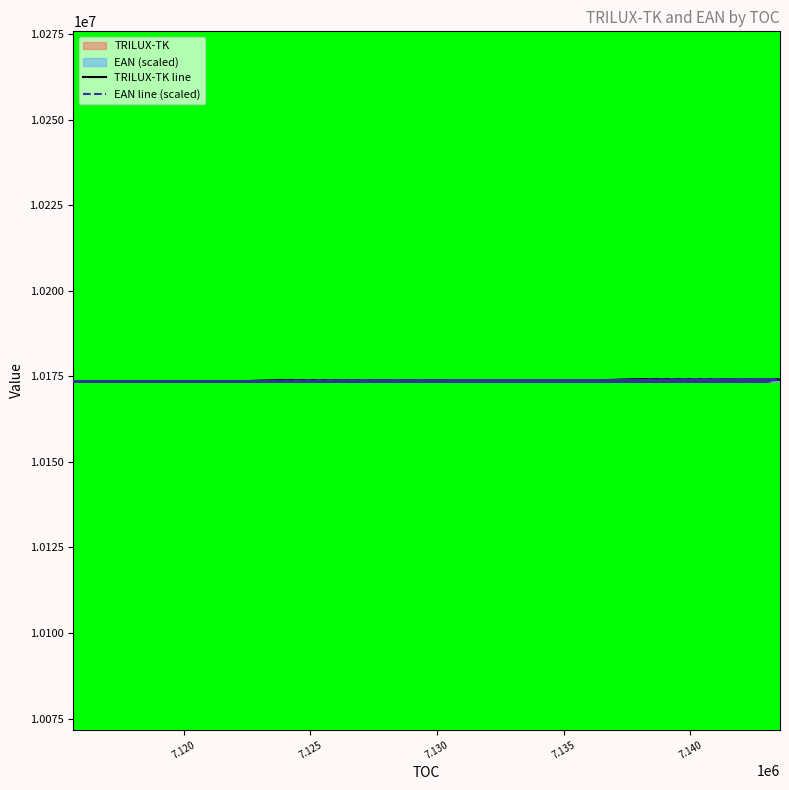

At how many categories does at least one series exceed 10174025?

8